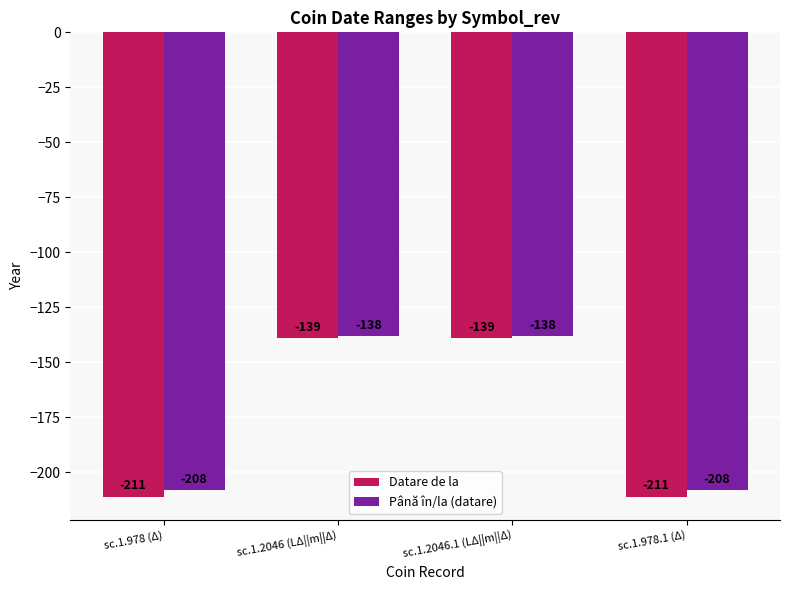

At which label is Datare de la closest to -175?

sc.1.978 (Δ)